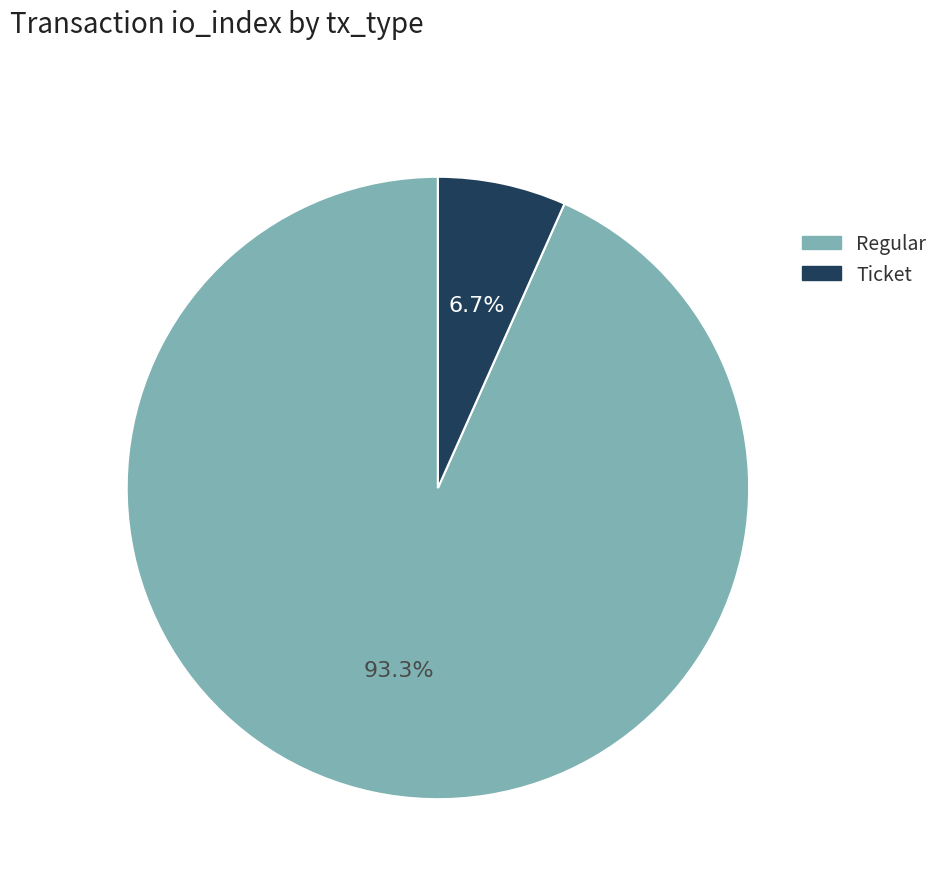

To the nearest percent, what is the combined percentage of Regular and Ticket?

100%